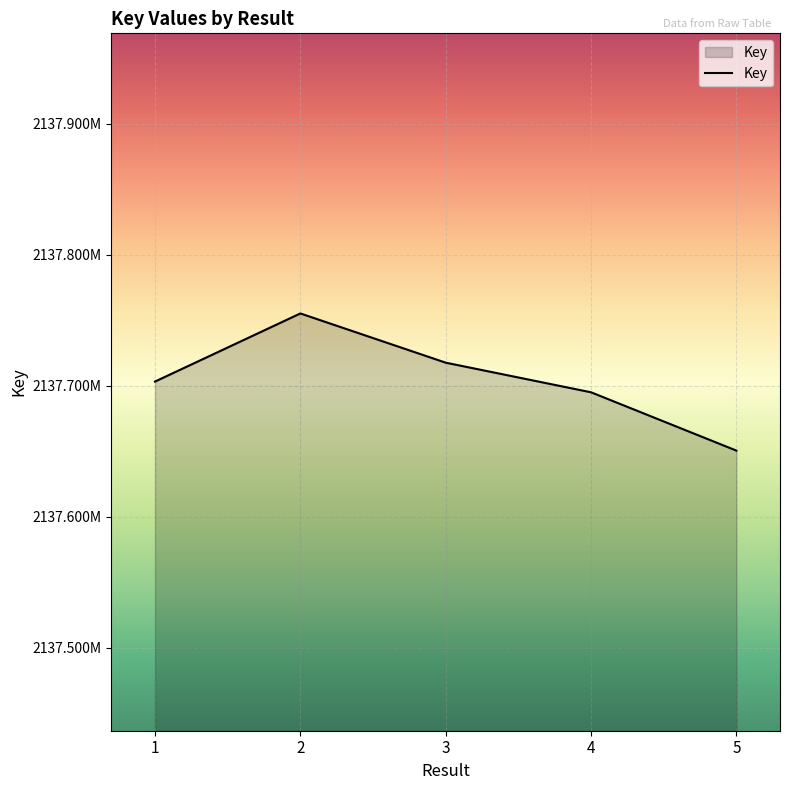

Rank the categories by value from highest to lowest.

2, 3, 1, 4, 5